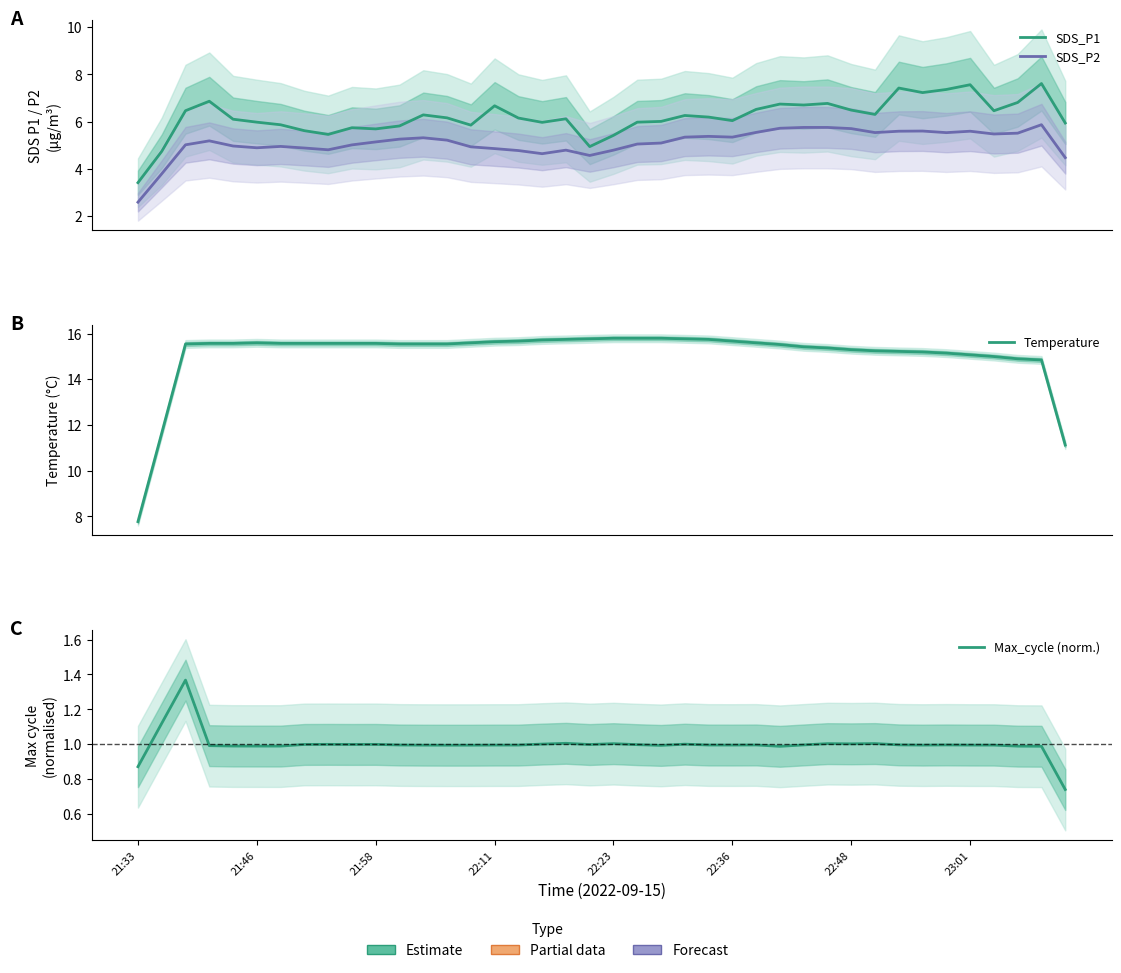

How many lines are shown in the chart?

4